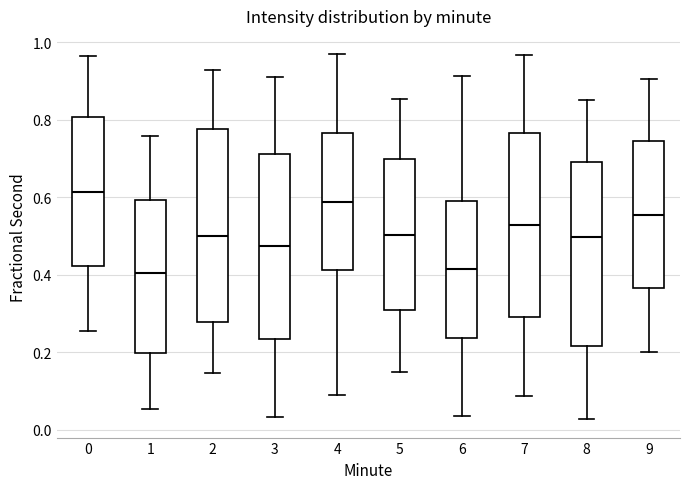

Which box has the highest median line?

0